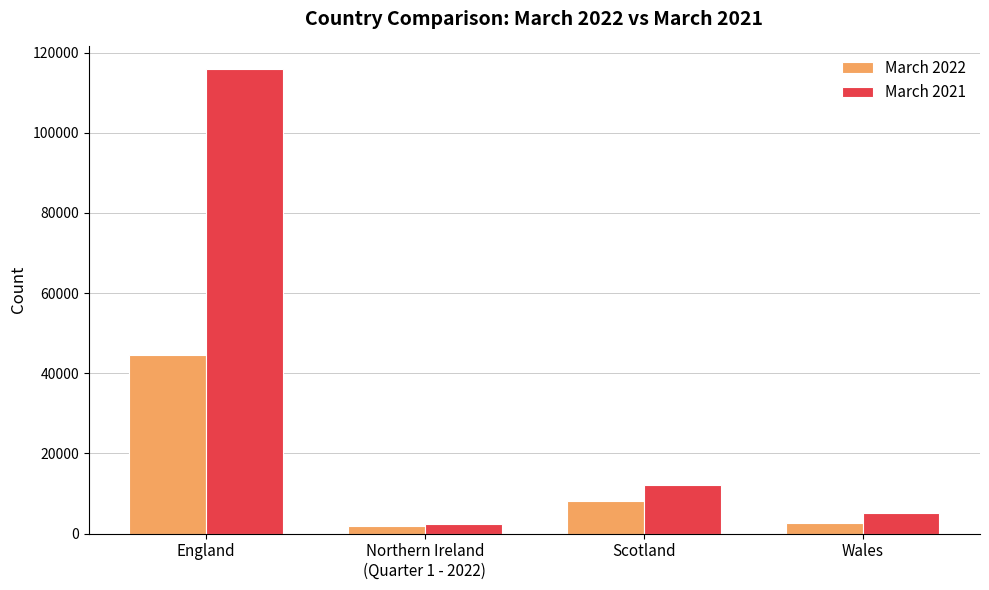

Reading right to left, transcribe all the data shown in this chart.

March 2022: Wales=2600	Scotland=8041	Northern Ireland
(Quarter 1 - 2022)=1812	England=44650
March 2021: Wales=5040	Scotland=12248	Northern Ireland
(Quarter 1 - 2022)=2505	England=115873